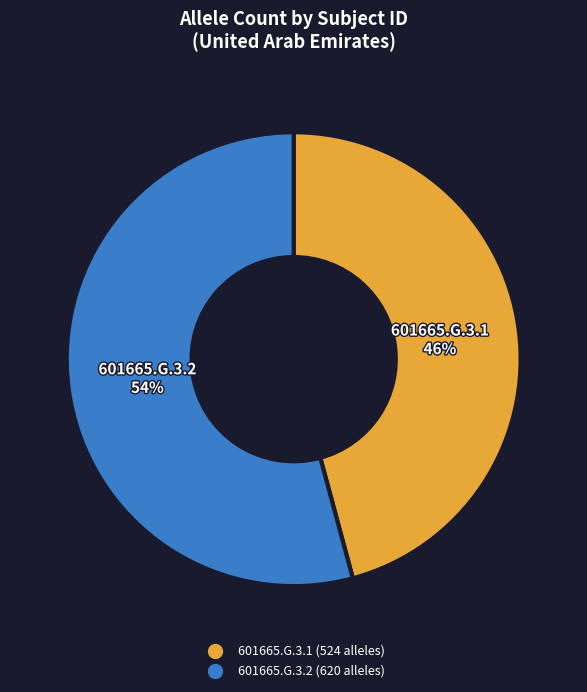

The 601665.G.3.1 slice represents 40% of the pie. True or false?

False